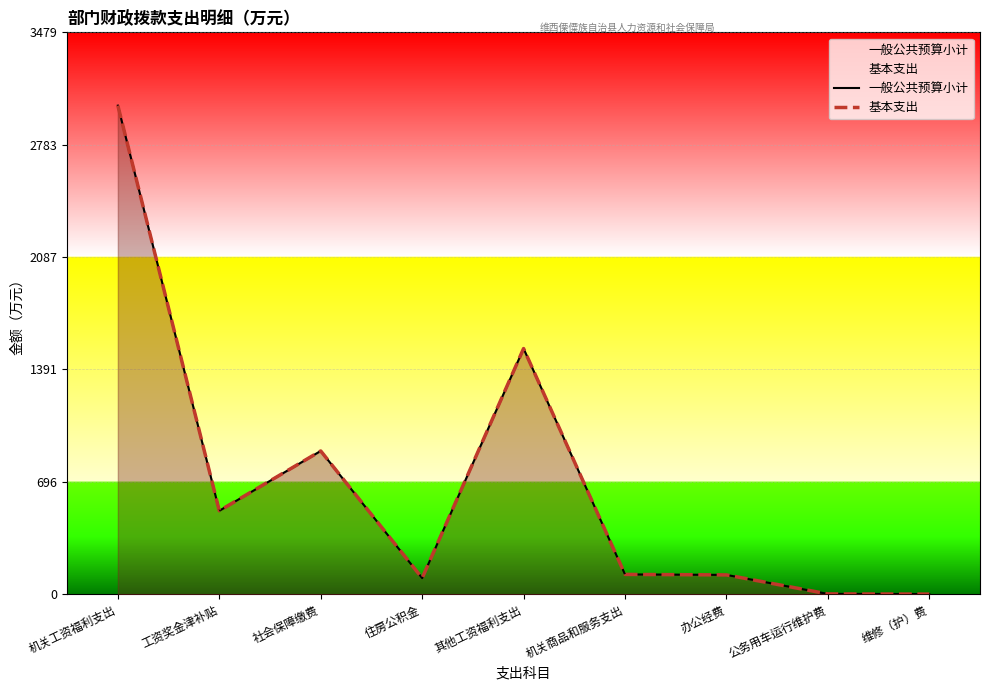

The value of 一般公共预算小计 at 公务用车运行维护费 is 3.2. True or false?

False